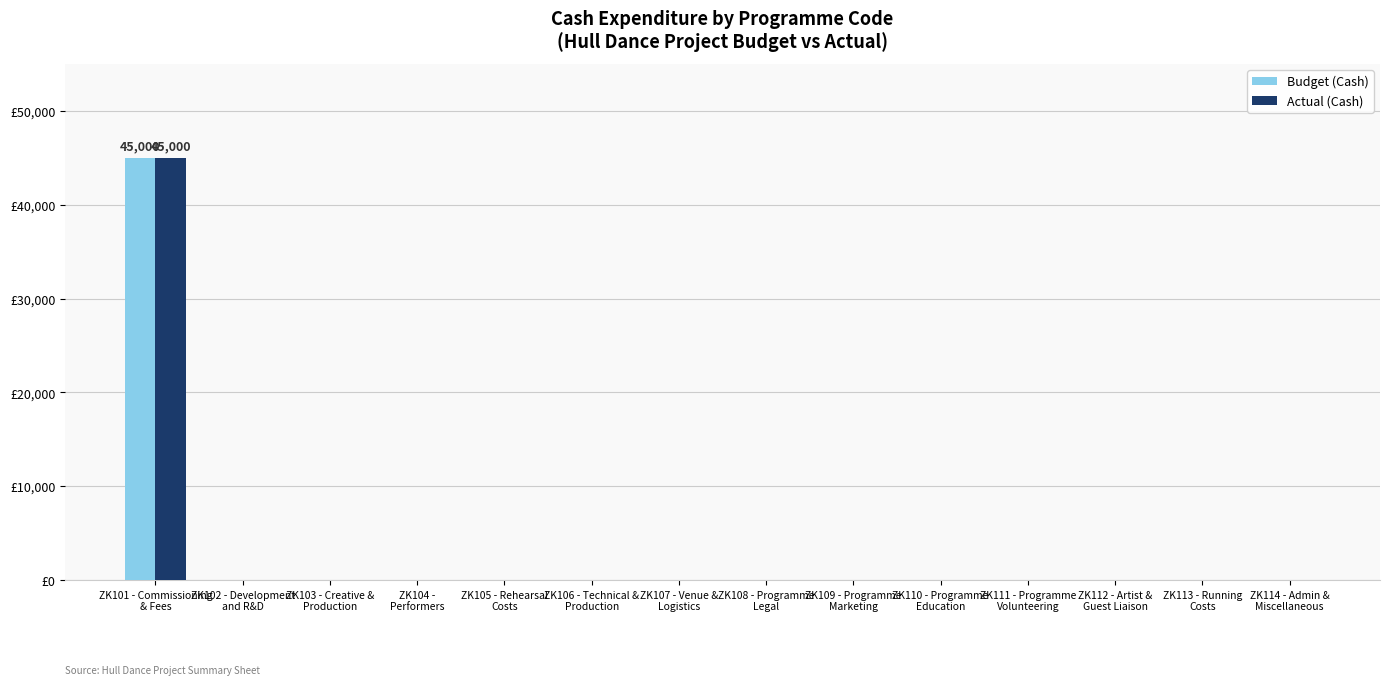

At which category does the chart reach its minimum across all series?

ZK102 - Development
and R&D